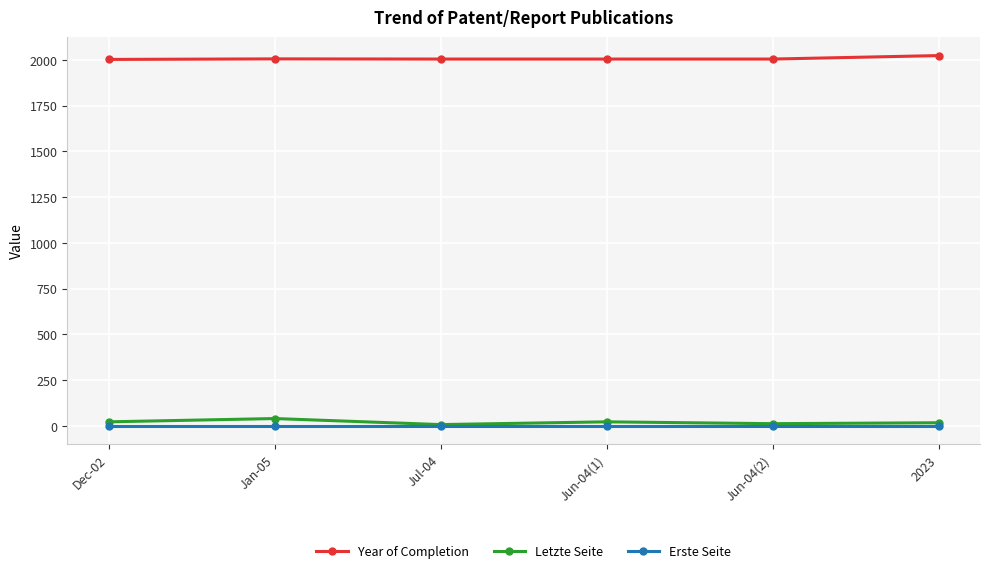

True or false: Year of Completion has a value of 2867 at 2023.

False